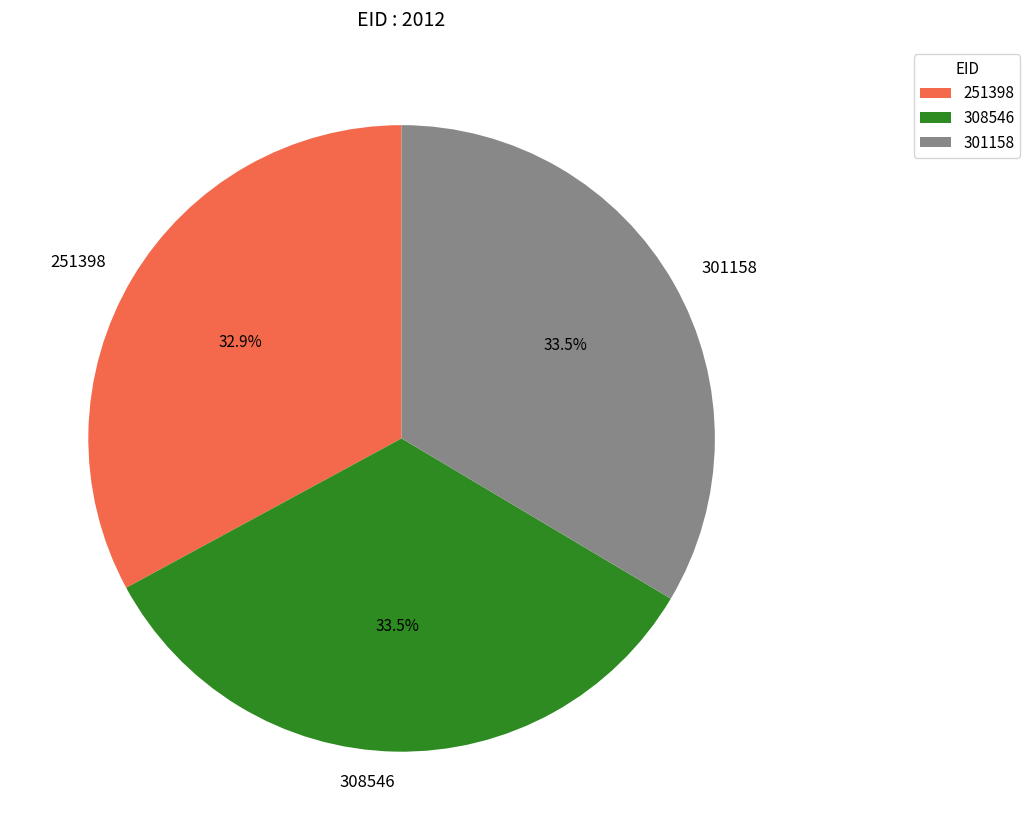

Is 308546 the majority of the pie?

No